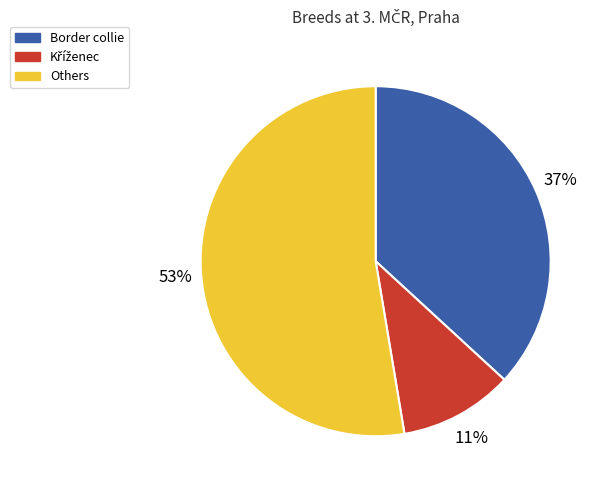

To the nearest percent, what is the difference between the largest and smallest slice percentages?

42%